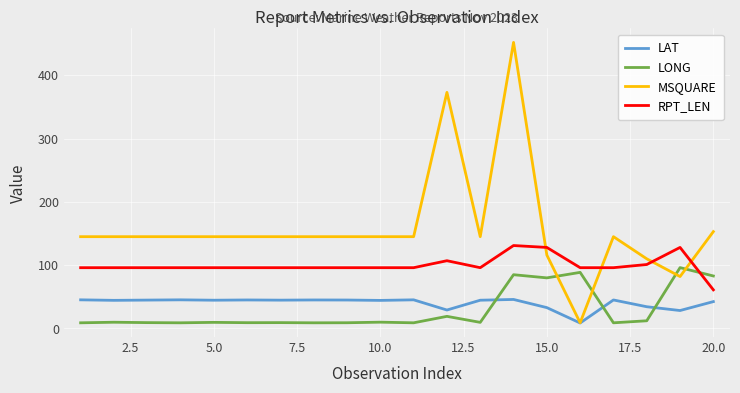

What is the greatest value displayed?

452.0